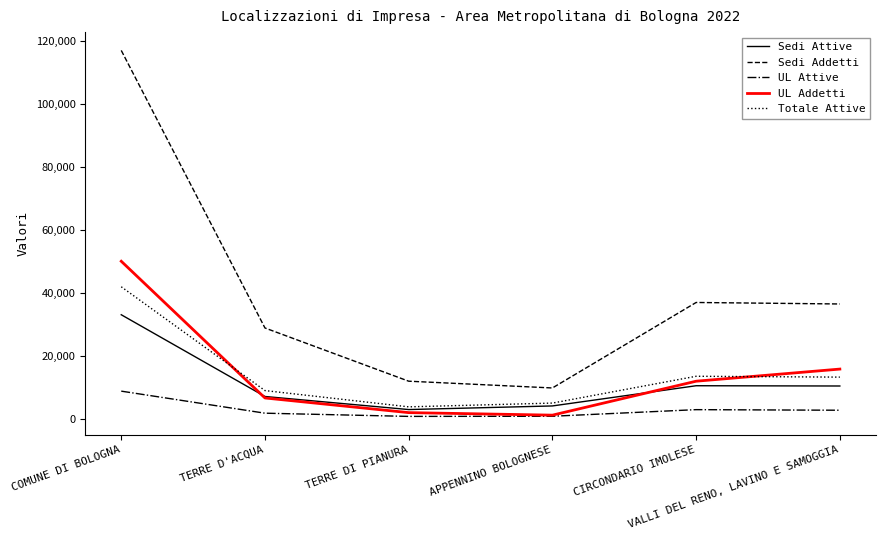

At which category is the sum across all series the highest?

COMUNE DI BOLOGNA